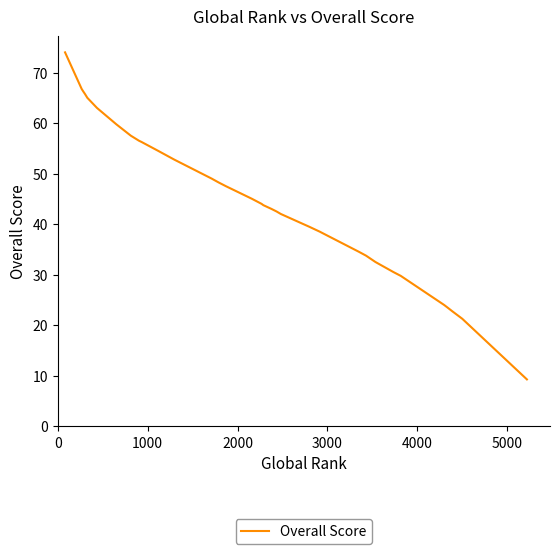

What is the sum of all values?

1750.2